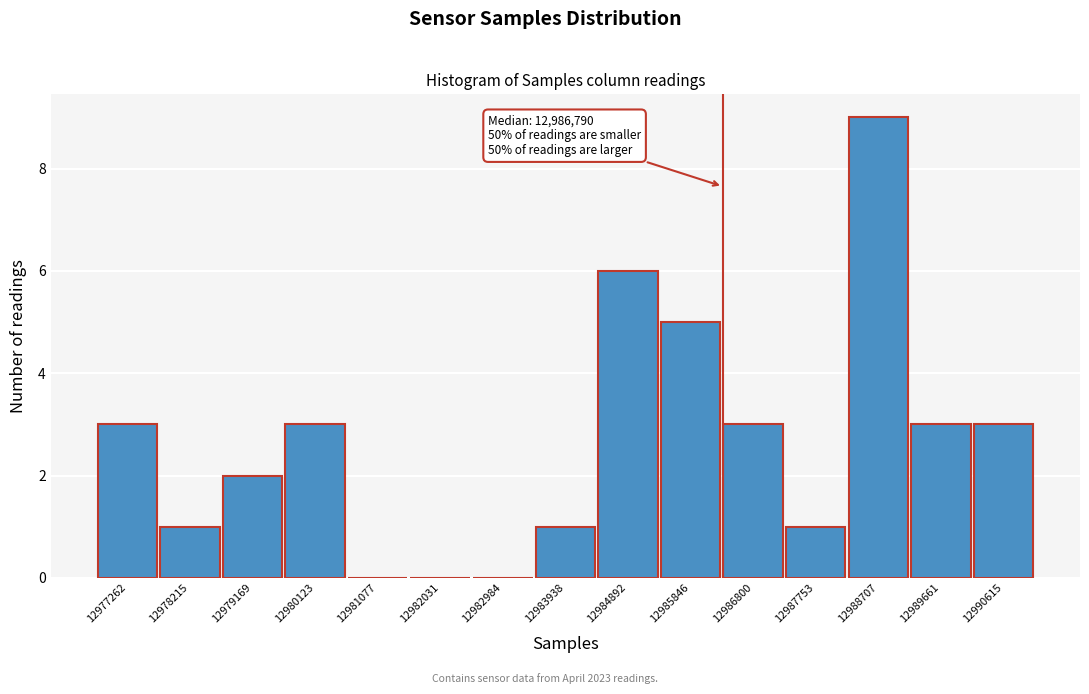

Reading left to right, extract all data points from this chart.

12977262=3	12978215=1	12979169=2	12980123=3	12981077=0	12982031=0	12982984=0	12983938=1	12984892=6	12985846=5	12986800=3	12987753=1	12988707=9	12989661=3	12990615=3